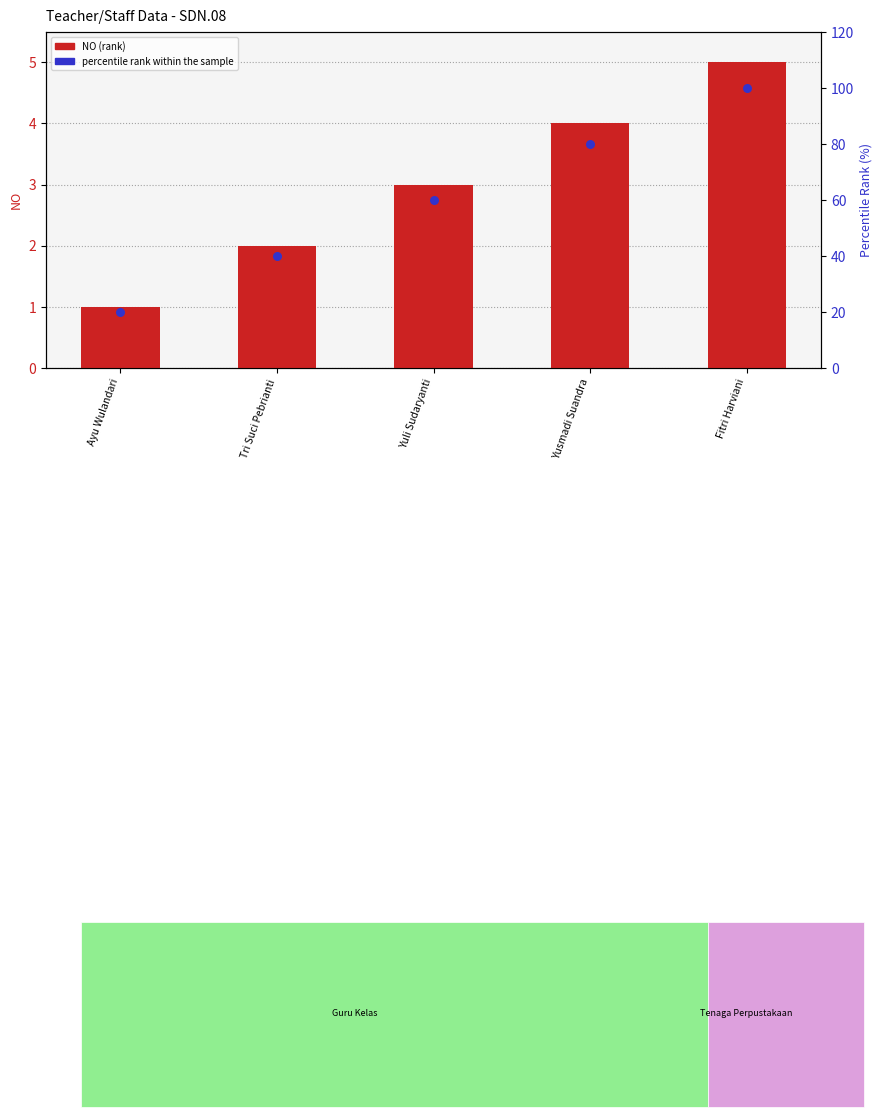

Which series has the largest Y range (max minus min)?

percentile rank within the sample